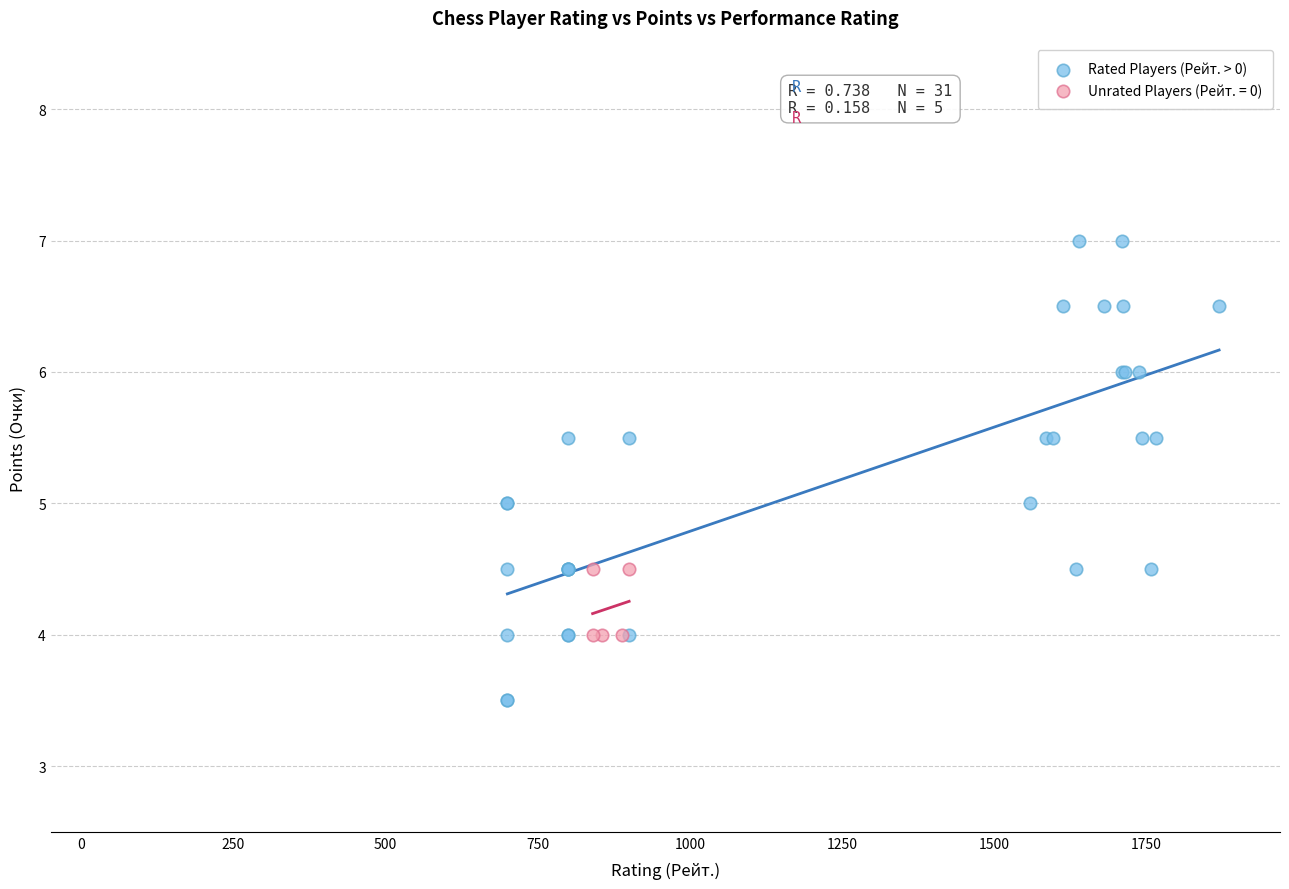

Which series has the widest spread of Y values?

Rated Players (Рейт. > 0)